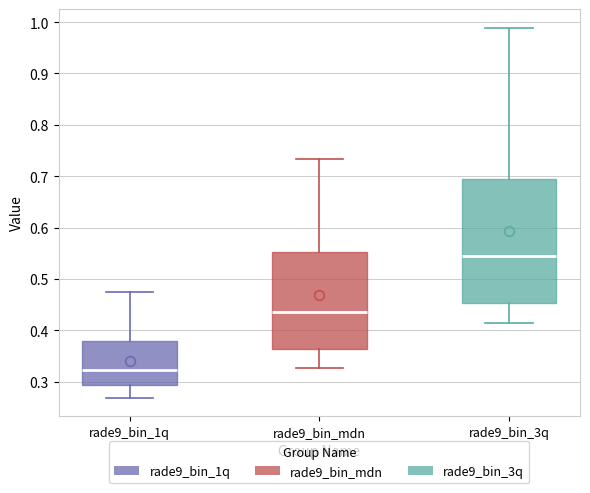

Comparing the boxes themselves (not the whiskers), which one is the tallest?

rade9_bin_3q